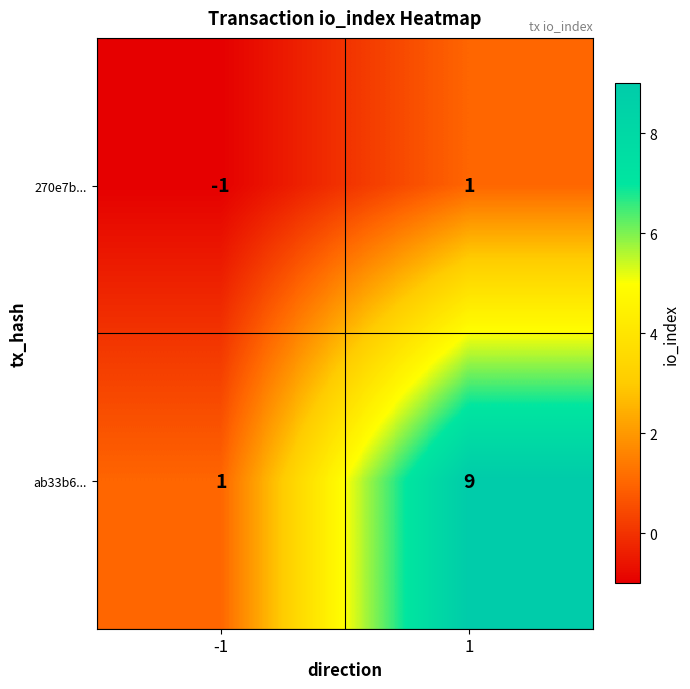

The value of ab33b6... at -1 is 0. True or false?

False